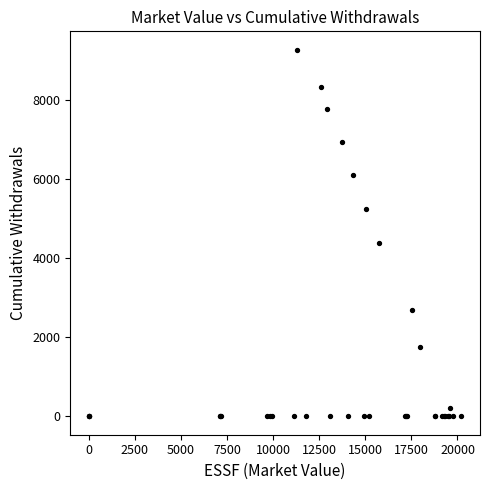

What Y value in the scatter plot is closest to 4638?

4376.7